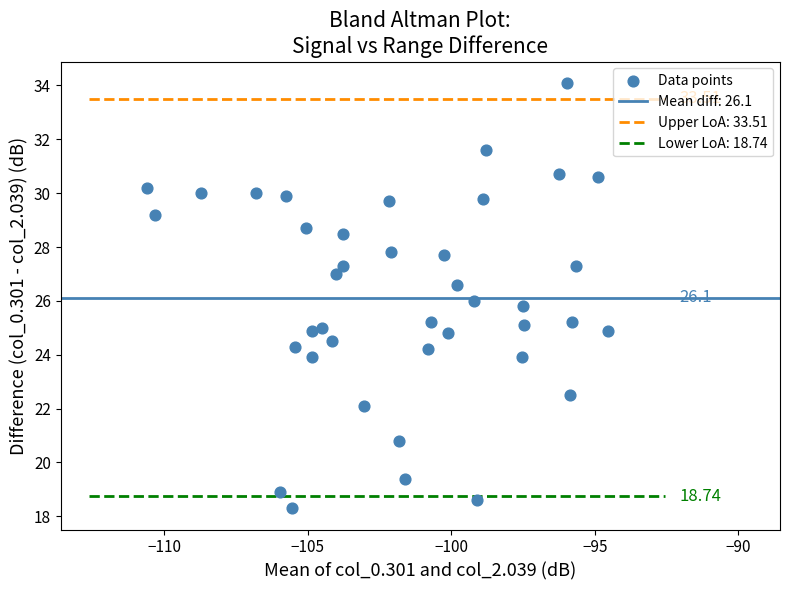

What is the range of X values (max minus min)?

16.0